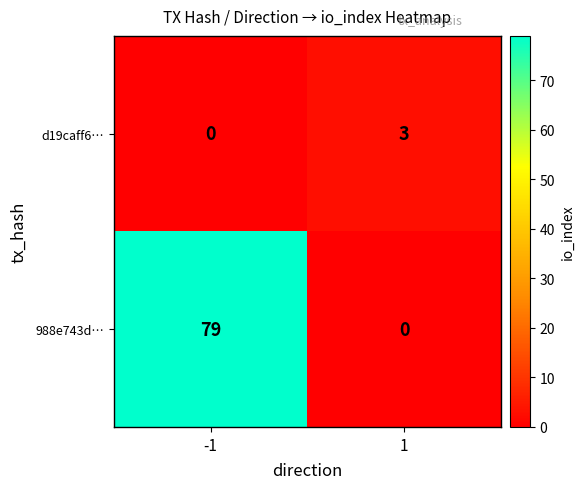

What is the difference between the 988e743d… values at 1 and -1?

79